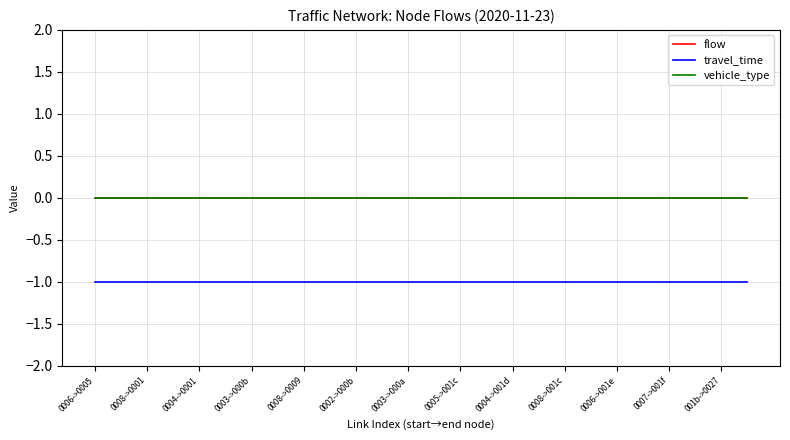

Does the chart have visible grid lines?

Yes